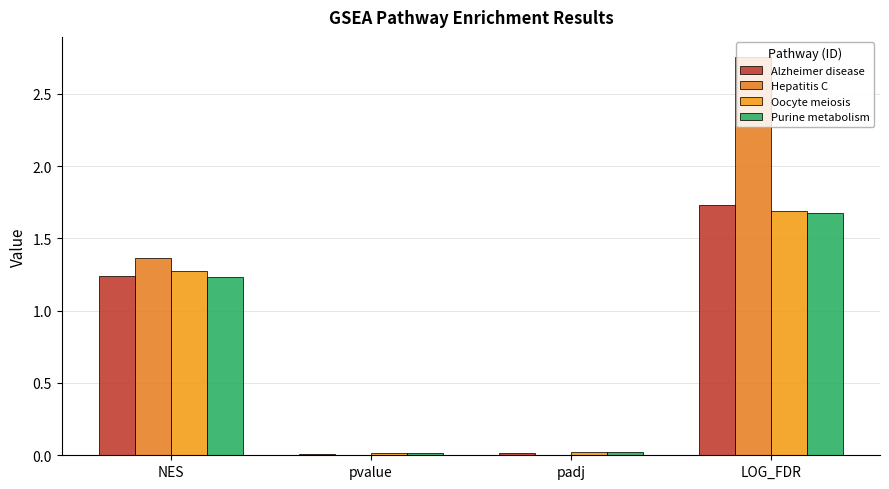

Are the bars horizontal?

No